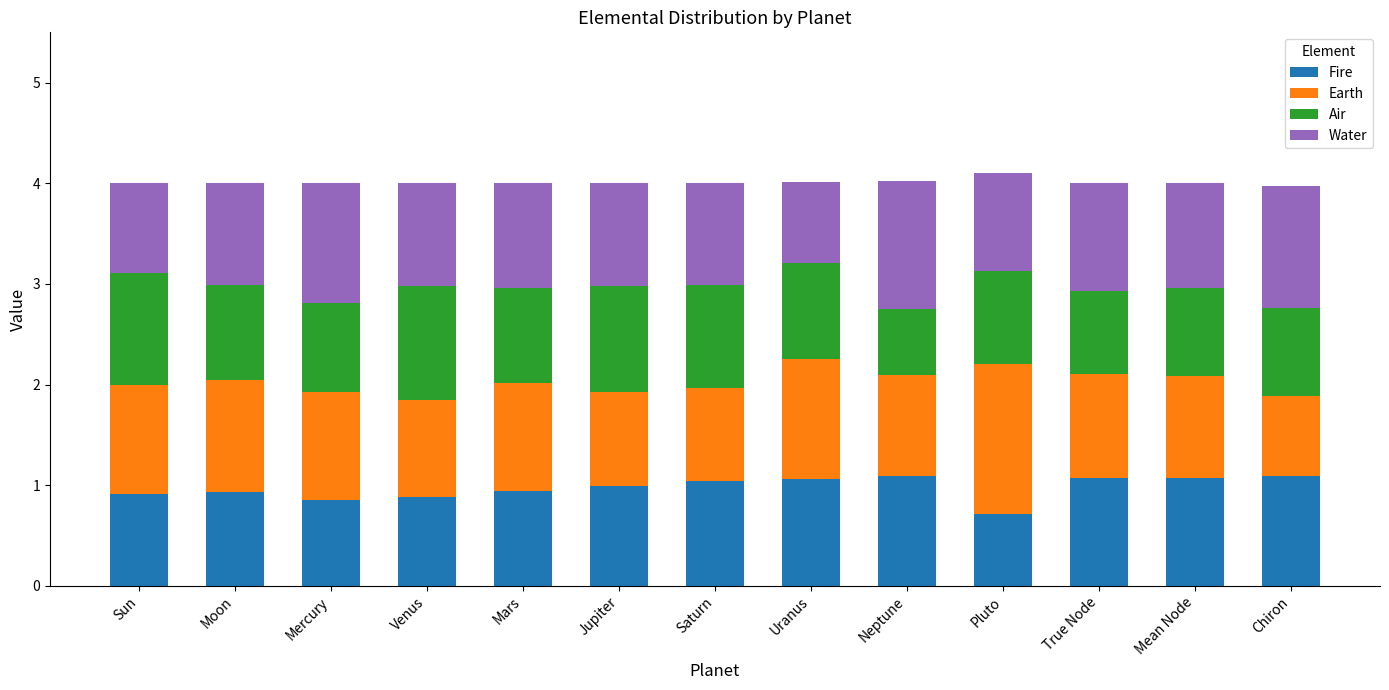

How many data points does each series have?

13